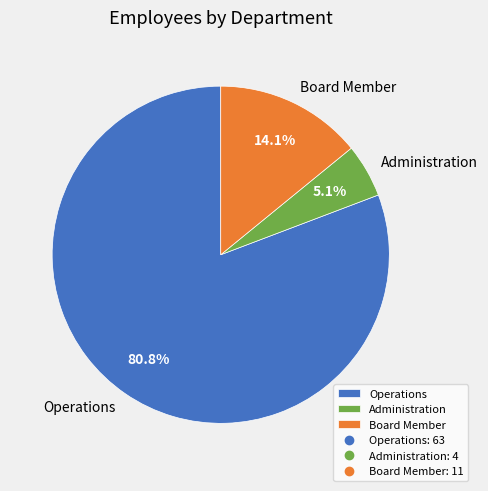

Is it true that Operations is 94% of the pie?

False